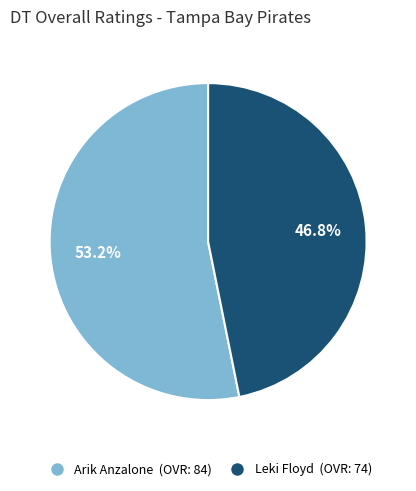

How many slices are in this pie chart?

2